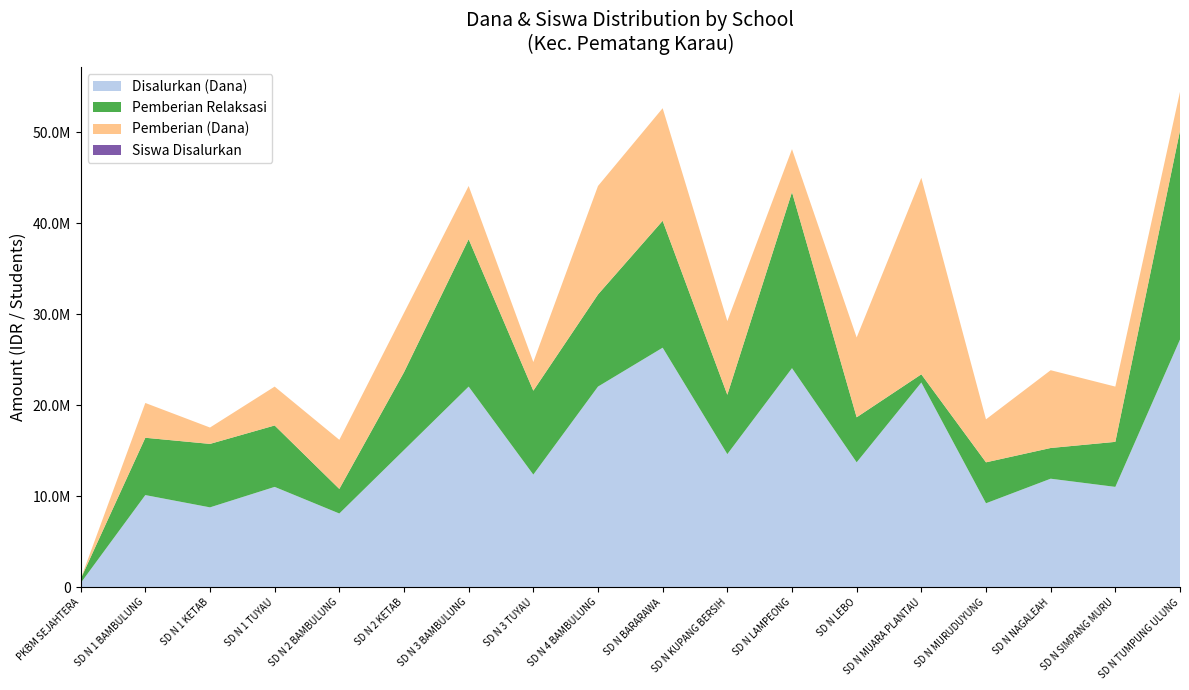

Reading left to right, extract all data points from this chart.

Disalurkan (Dana): 450000	10125000	8775000	11025000	8100000	15075000	22050000	12375000	22050000	26325000	14625000	24075000	13725000	22500000	9225000	11925000	11025000	27225000
Pemberian Relaksasi: 450000	6300000	6975000	6750000	2700000	8550000	16200000	9225000	10125000	13950000	6525000	19350000	4950000	900000	4500000	3375000	4950000	22950000
Pemberian (Dana): 0	3825000	1800000	4275000	5400000	6525000	5850000	3150000	11925000	12375000	8100000	4725000	8775000	21600000	4725000	8550000	6075000	4275000
Siswa Disalurkan: 1	28	21	28	19	35	49	31	54	62	37	56	34	56	23	34	25	65